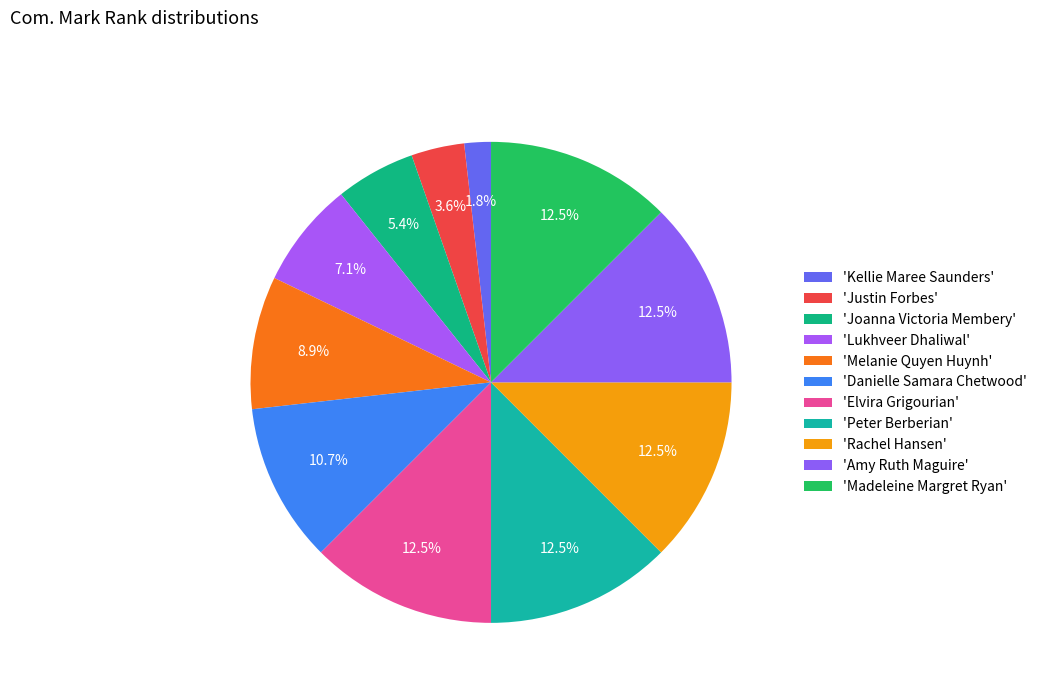

Rank the categories by value from highest to lowest.

Elvira Grigourian, Peter Berberian, Rachel Hansen, Amy Ruth Maguire, Madeleine Margret Ryan, Danielle Samara Chetwood, Melanie Quyen Huynh, Lukhveer Dhaliwal, Joanna Victoria Membery, Justin Forbes, Kellie Maree Saunders